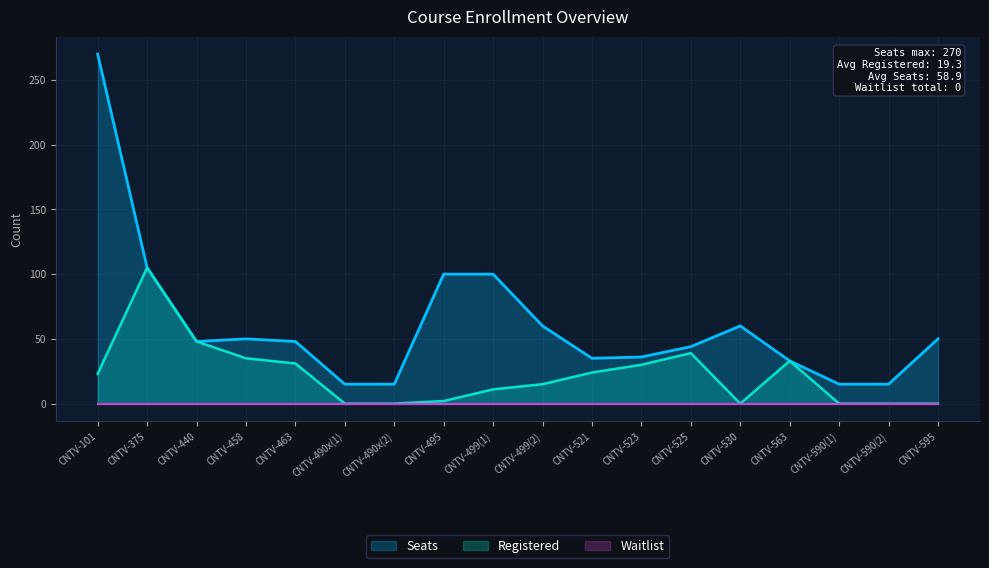

What is the highest value of the Registered series?

105